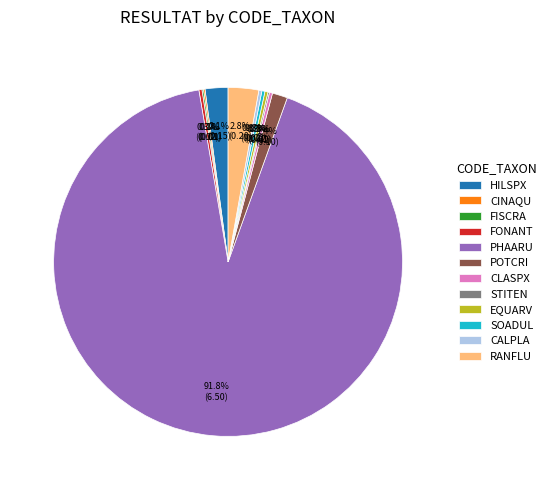

Which category has the biggest portion of the pie?

PHAARU